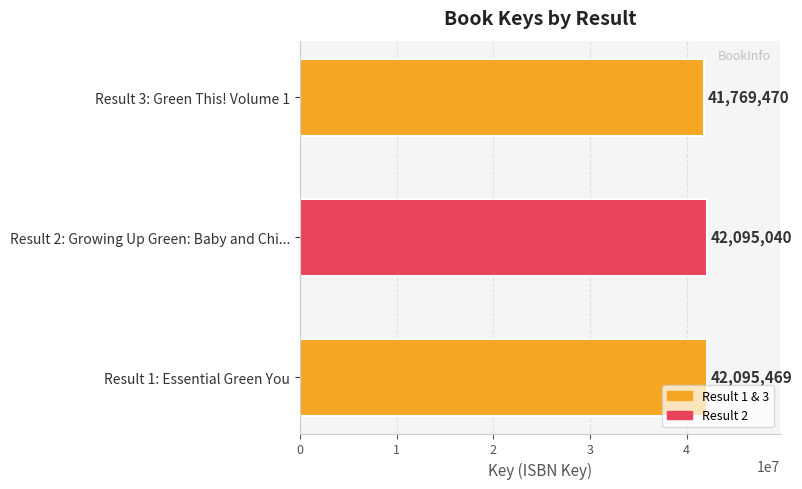

What is the difference between the second highest and minimum values?

325570